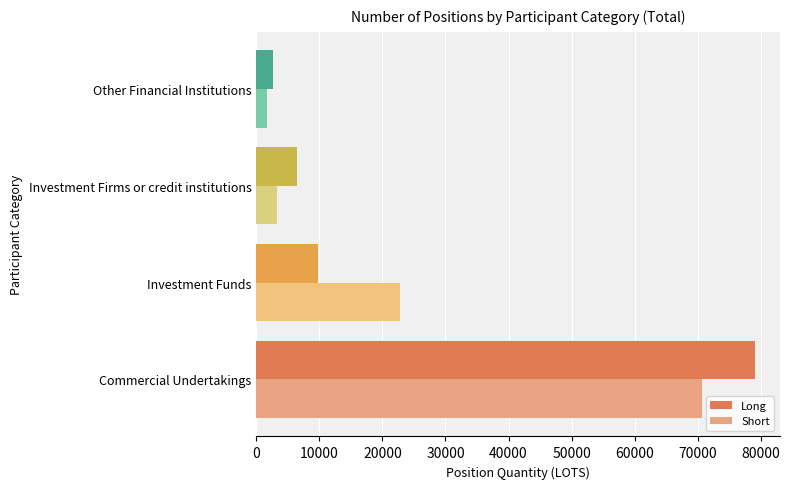

Which category has the lowest value in the Short series?

Other Financial Institutions